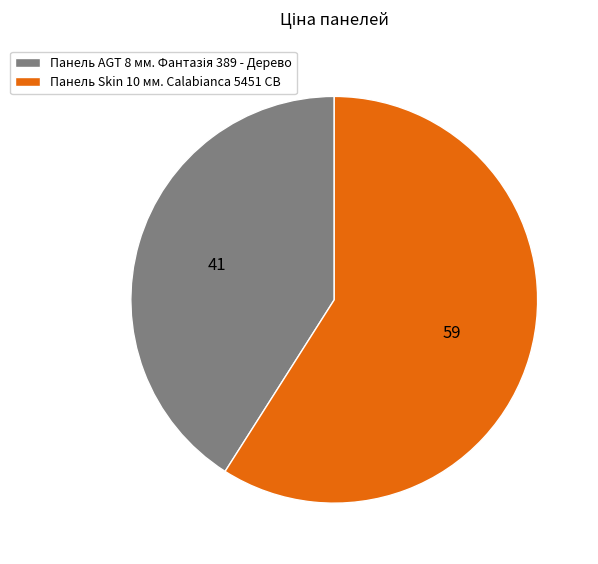

Which category accounts for the majority?

Панель Skin 10 мм. Calabianca 5451 CB